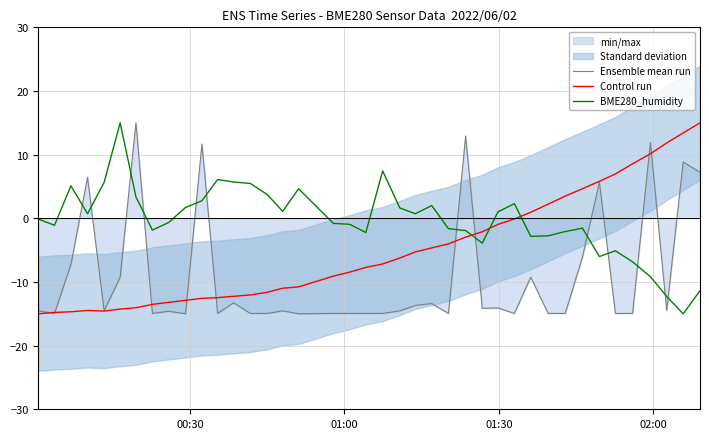

List the series in order of their peak value, highest first.

Ensemble mean run, BME280_humidity, Control run